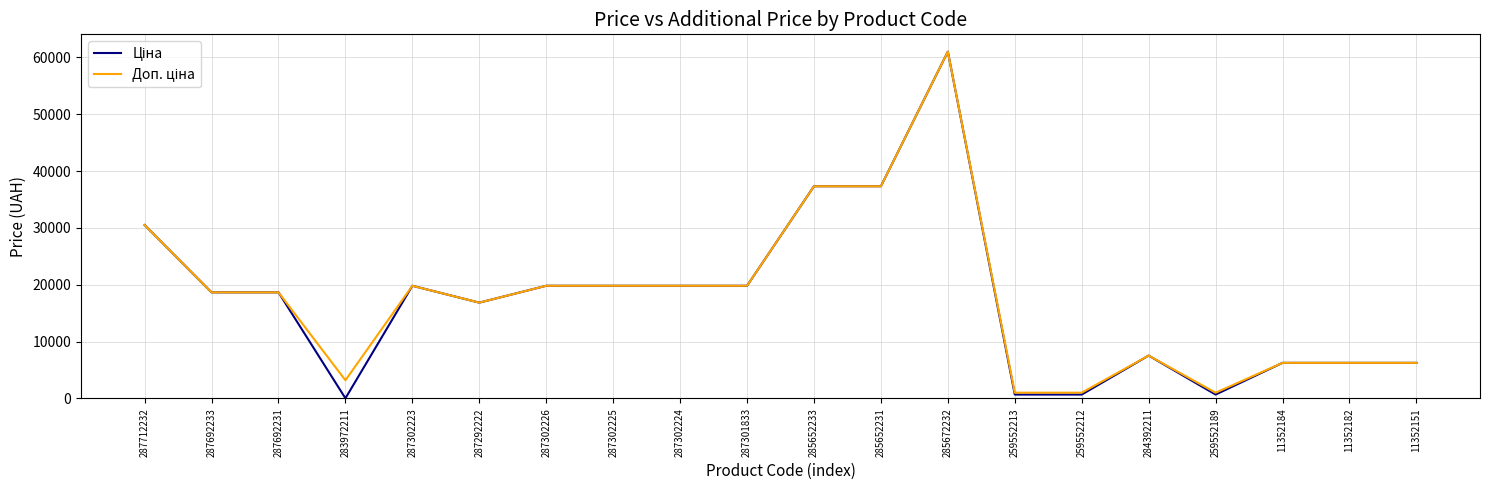

At which category is the sum across all series the highest?

285672232